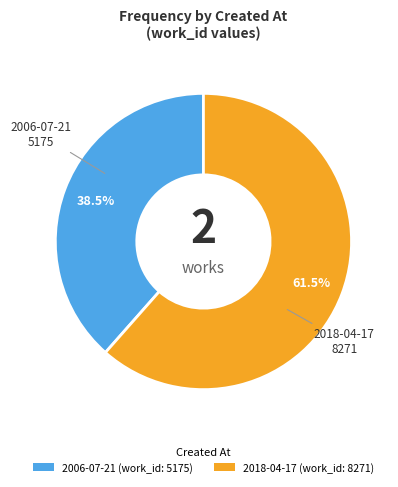

Is it true that 2018-04-17 is 51% of the pie?

False